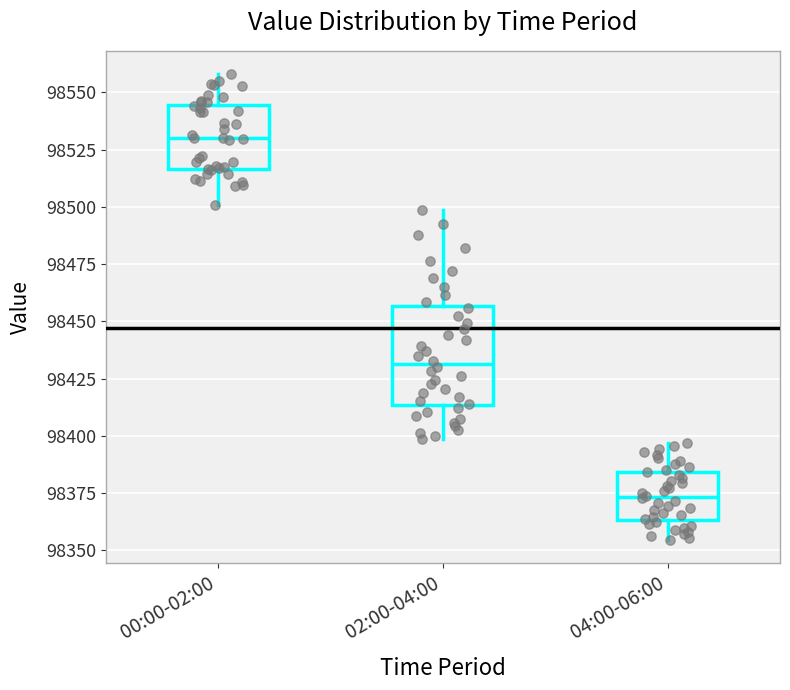

Which box is the tallest, from its lower edge to its upper edge?

02:00-04:00